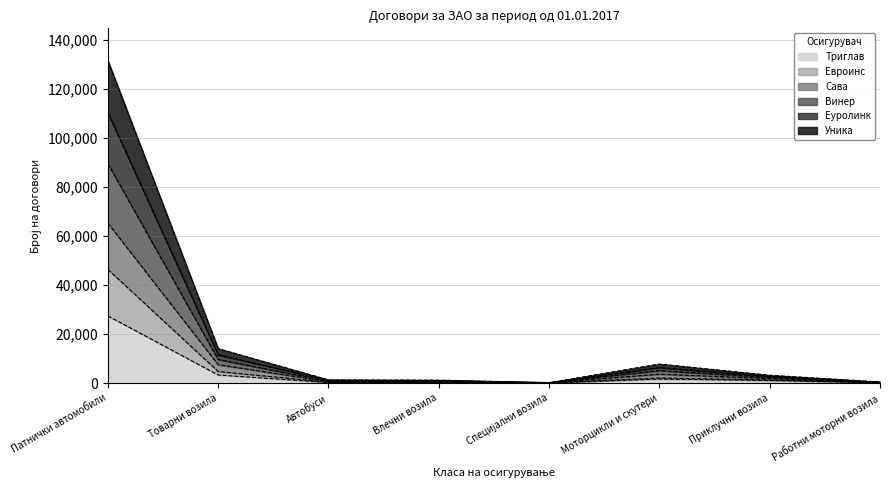

What is the maximum value for Триглав?

27382